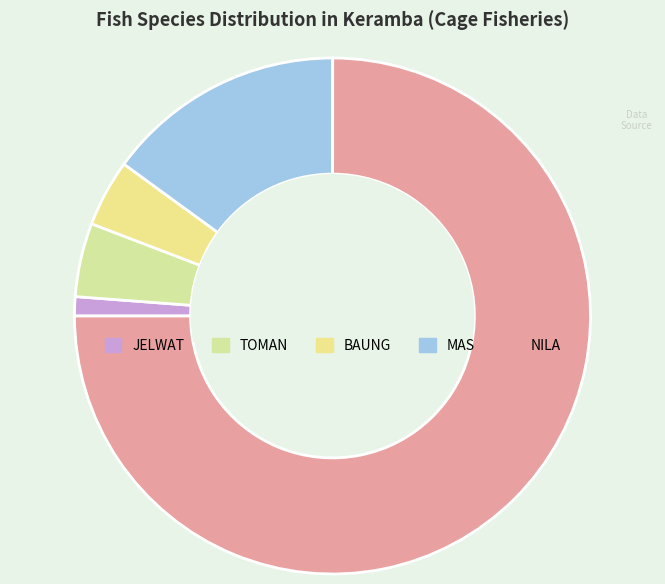

What is the change in value from BAUNG to NILA?

+1180